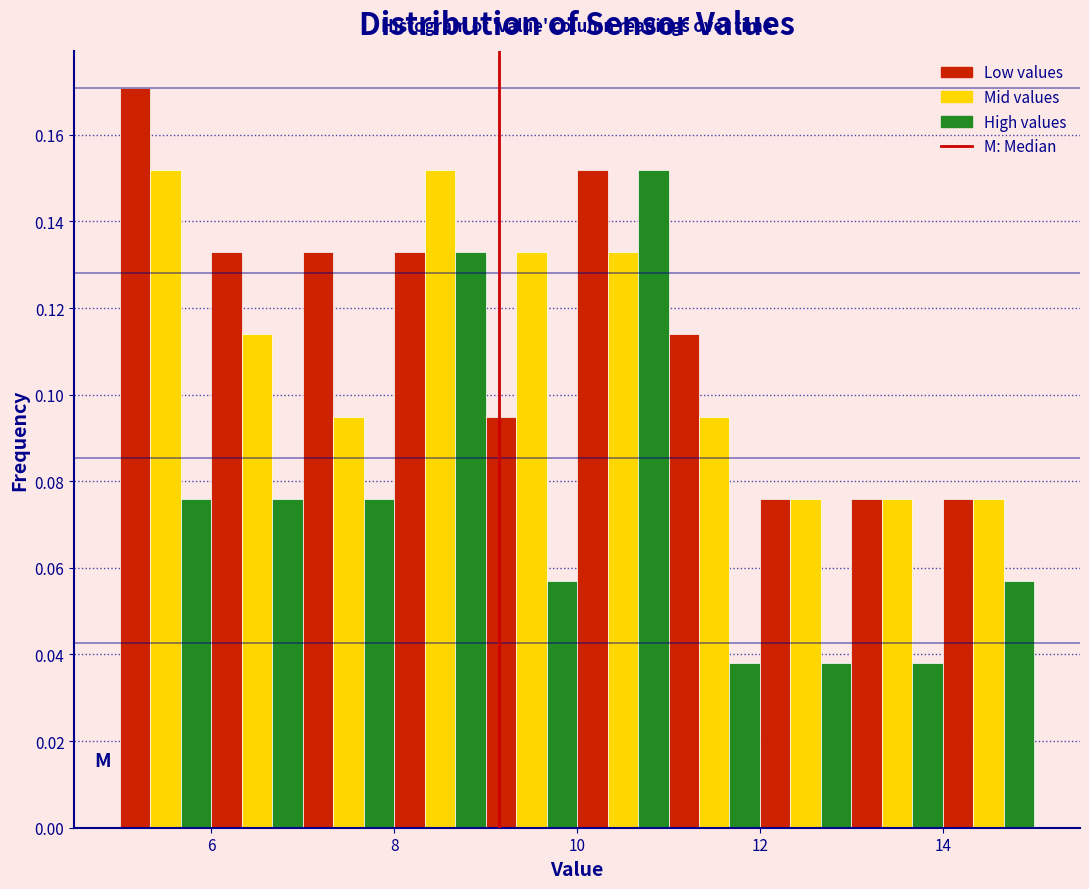

Read against the x-axis, roughly where is the centre of the tallest bar?

5.2